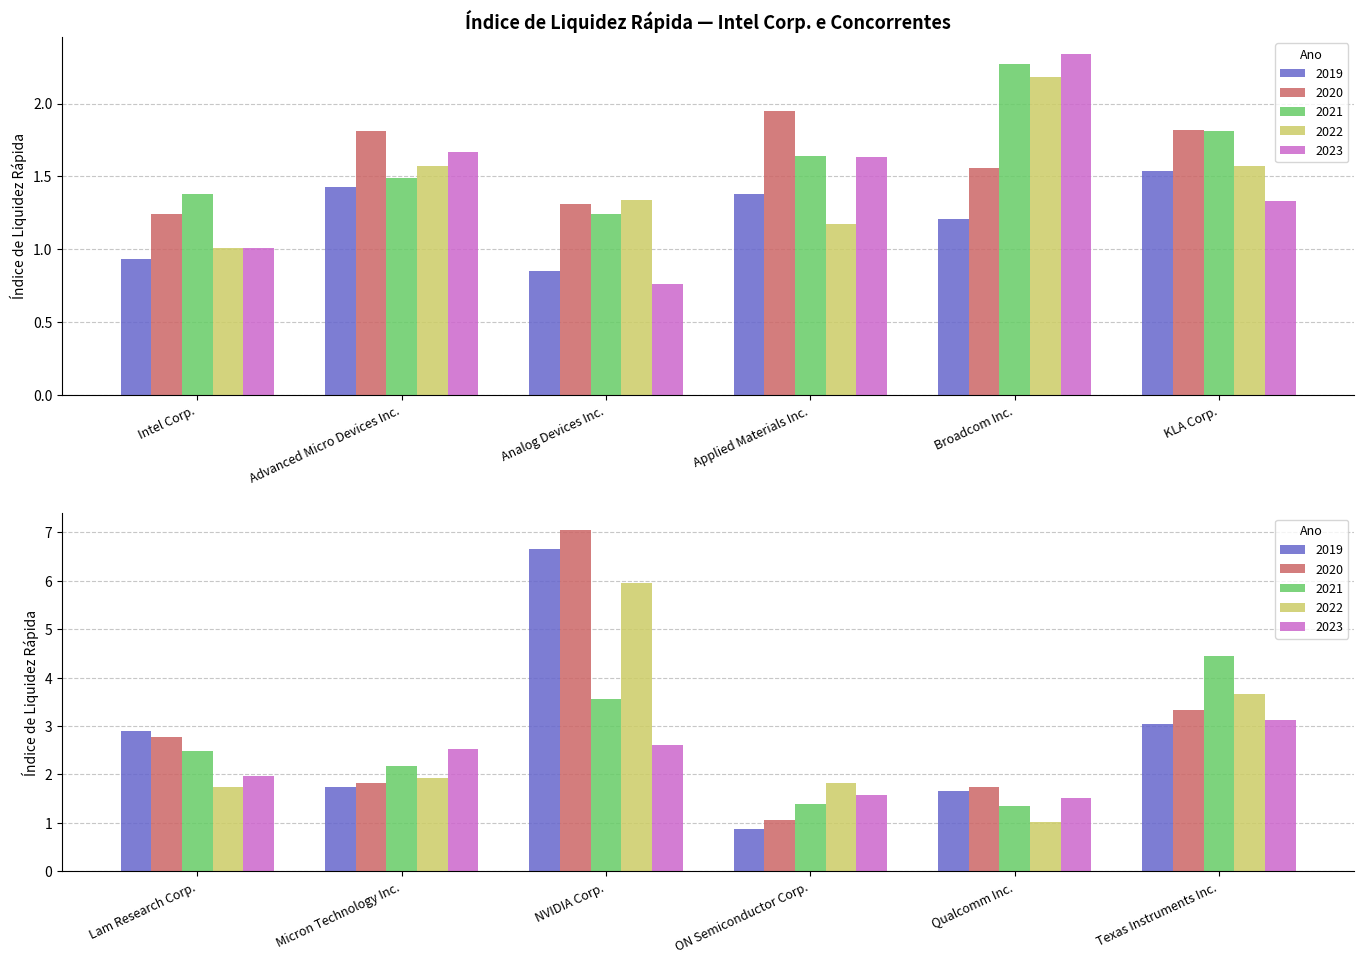

Is it true that 2020 equals 2.8 at Lam Research Corp.?

True